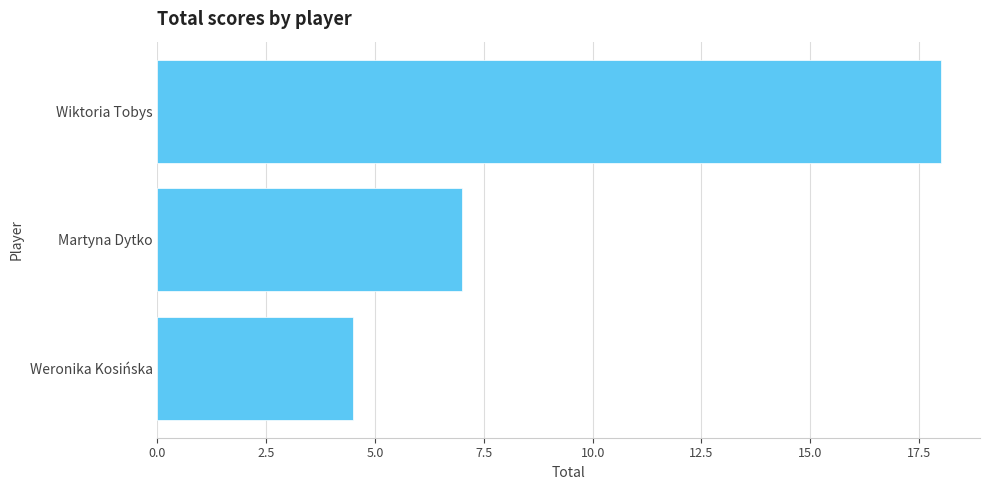

What is the change in value from Weronika Kosińska to Martyna Dytko?

+2.5